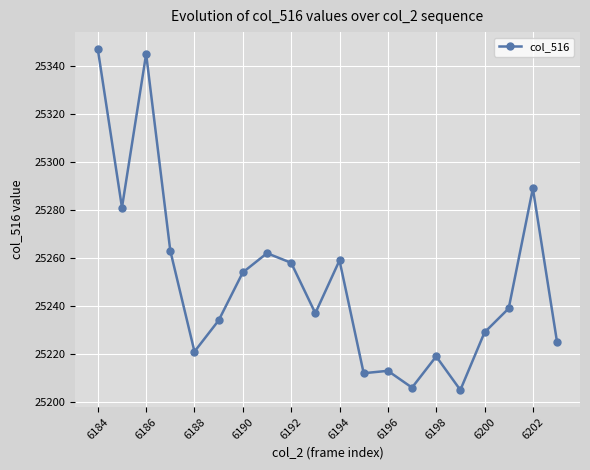

How many lines are shown in the chart?

1